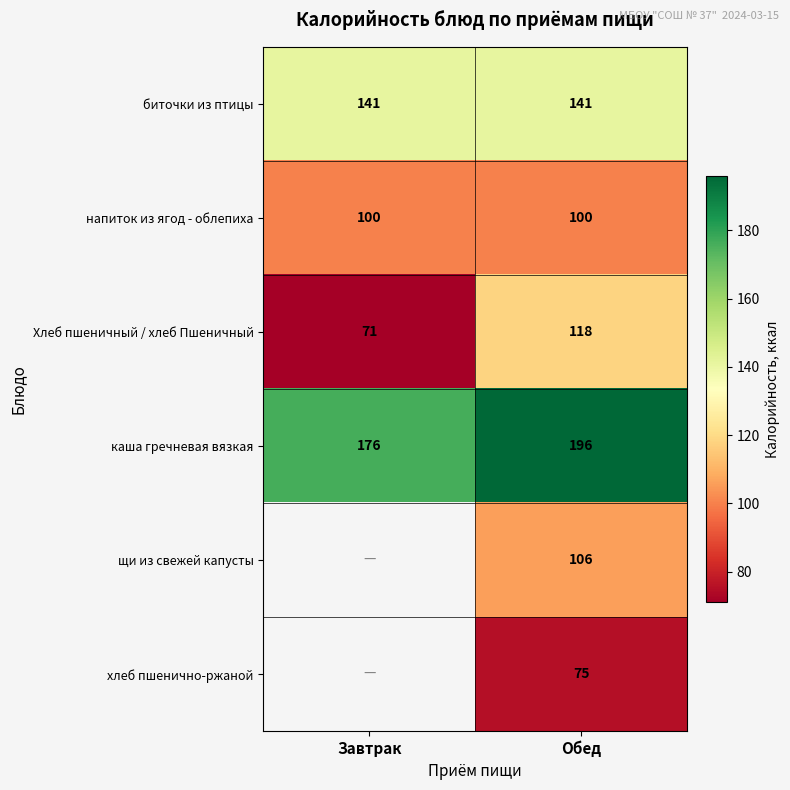

What is the sum of all Хлеб пшеничный / хлеб Пшеничный values?

189